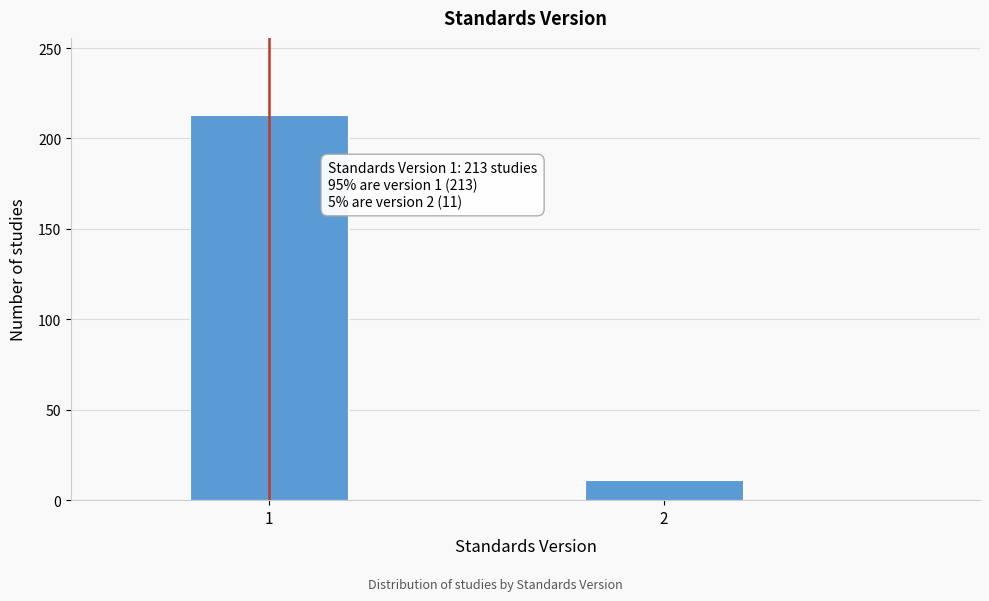

Reading left to right, transcribe all the data shown in this chart.

213	11